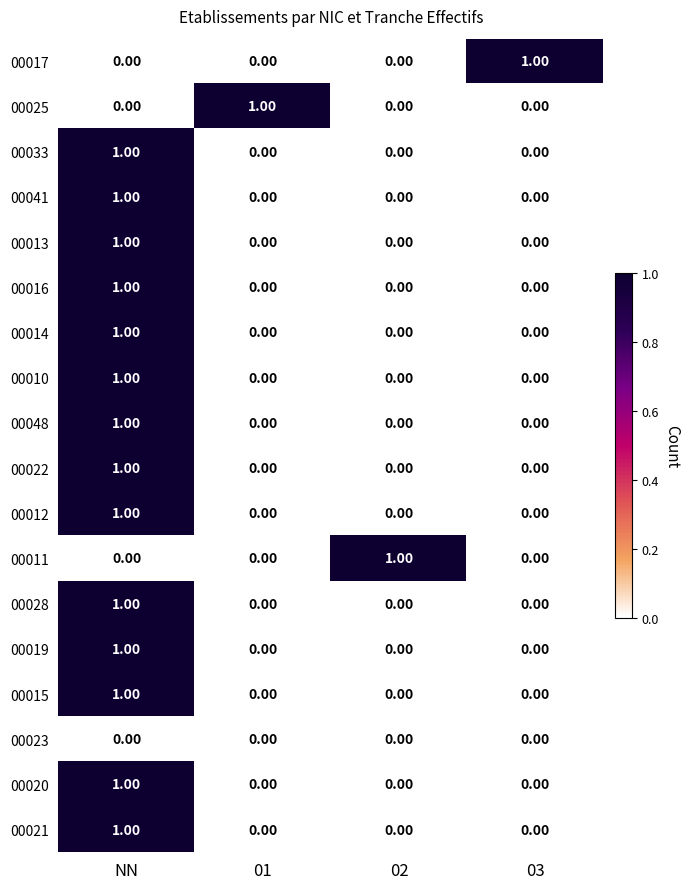

At how many categories does at least one series exceed 0?

4